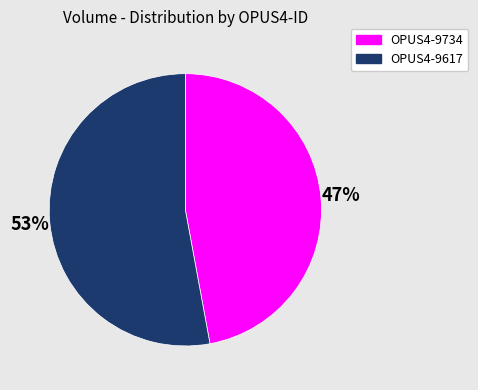

What percentage is the OPUS4-9734 slice, to the nearest percent?

47%